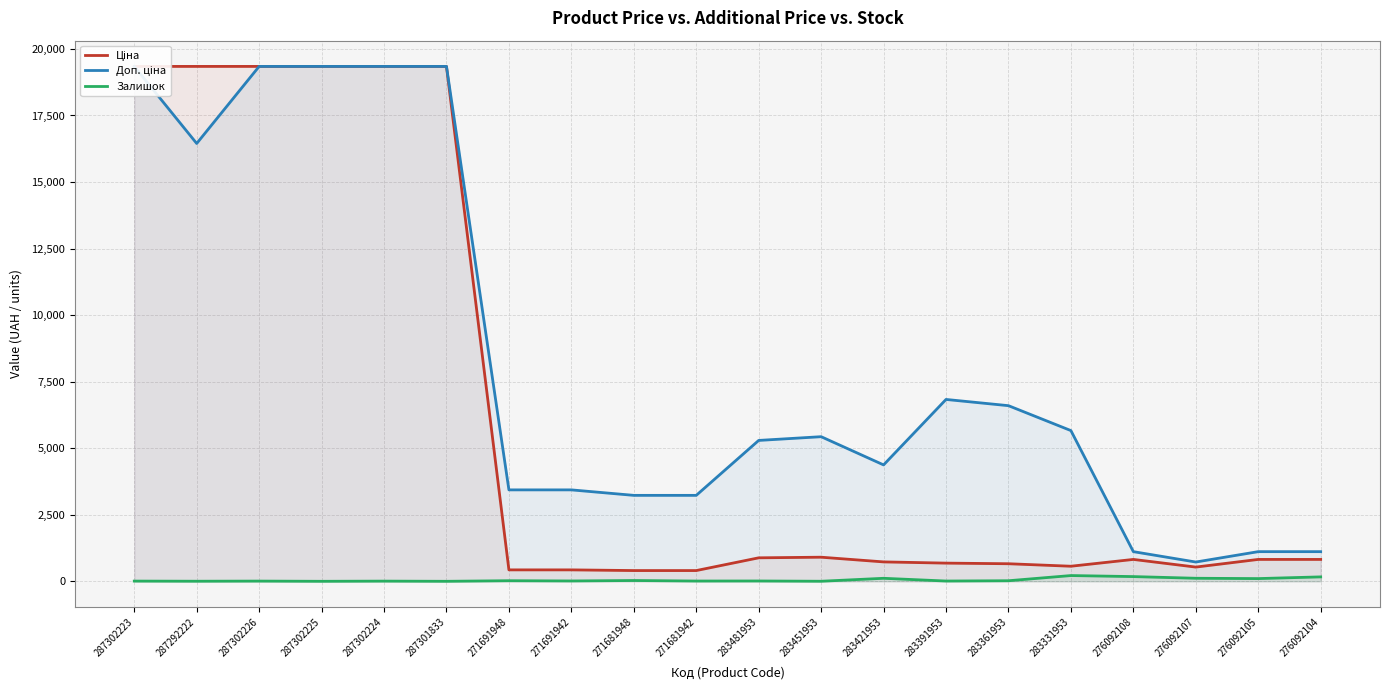

Is the value of Залишок at 276092107 greater than the value of Ціна at 283331953?

No